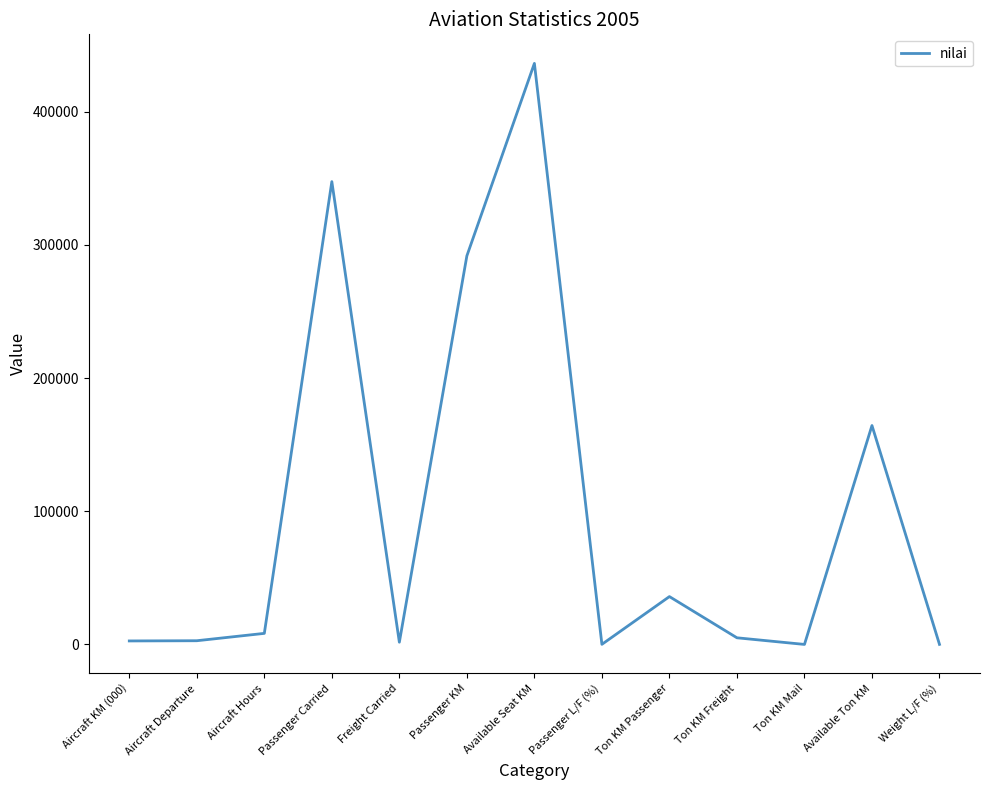

What is the difference between the maximum and minimum values?

436273